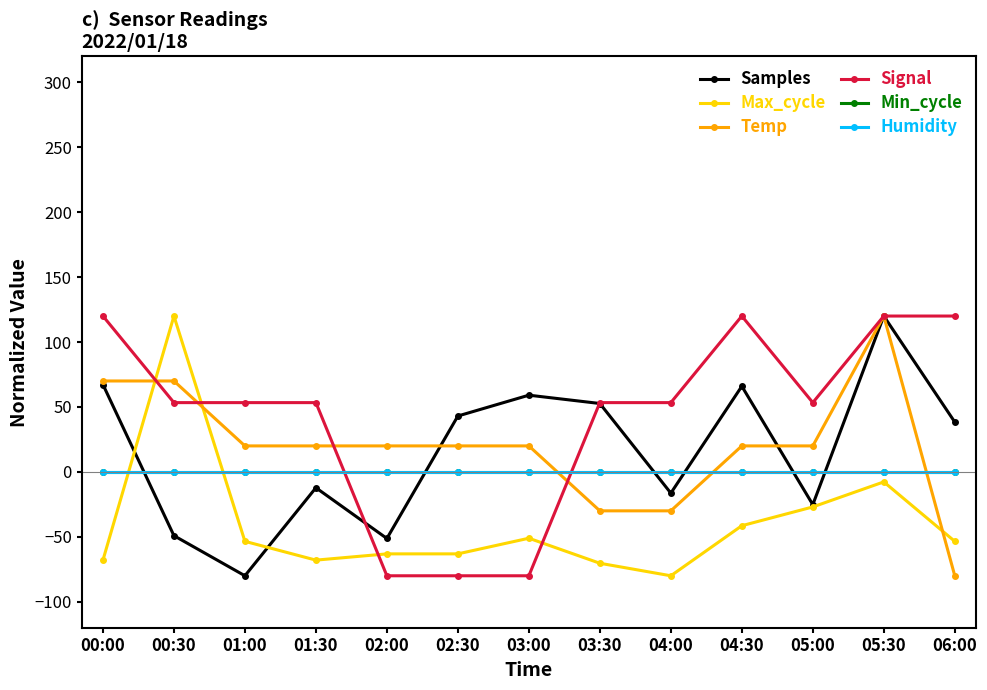

Which has a higher value, 03:00 or 05:00?

03:00